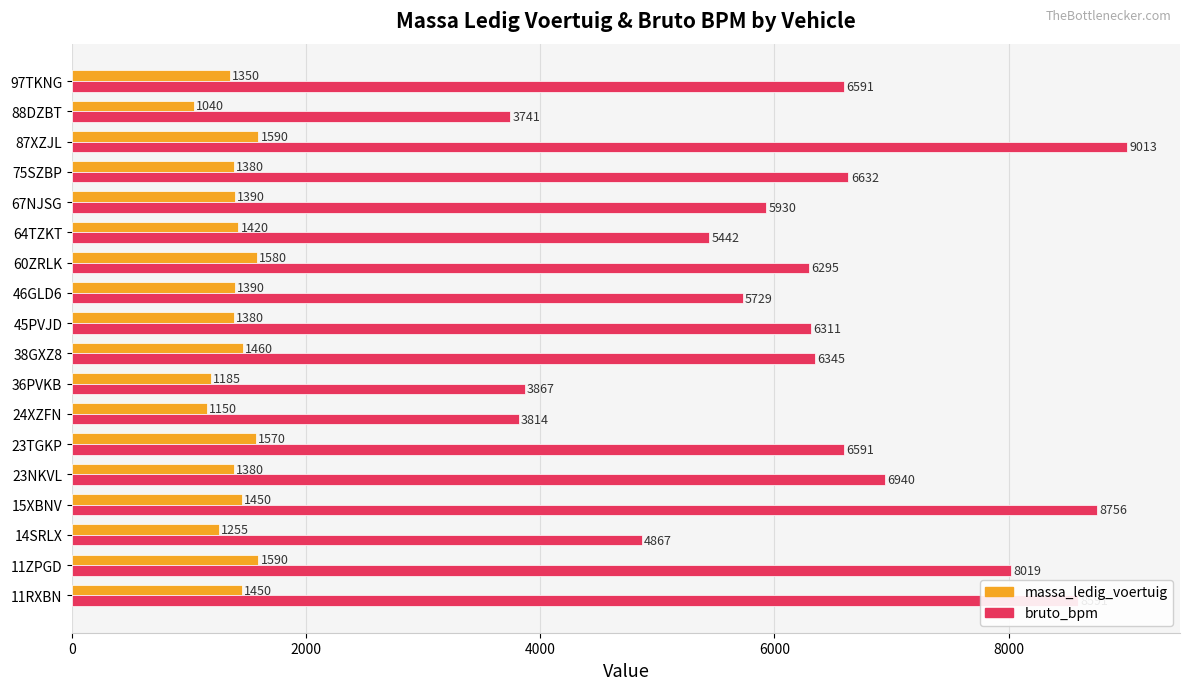

True or false: bruto_bpm has a value of 6591 at 97TKNG.

True